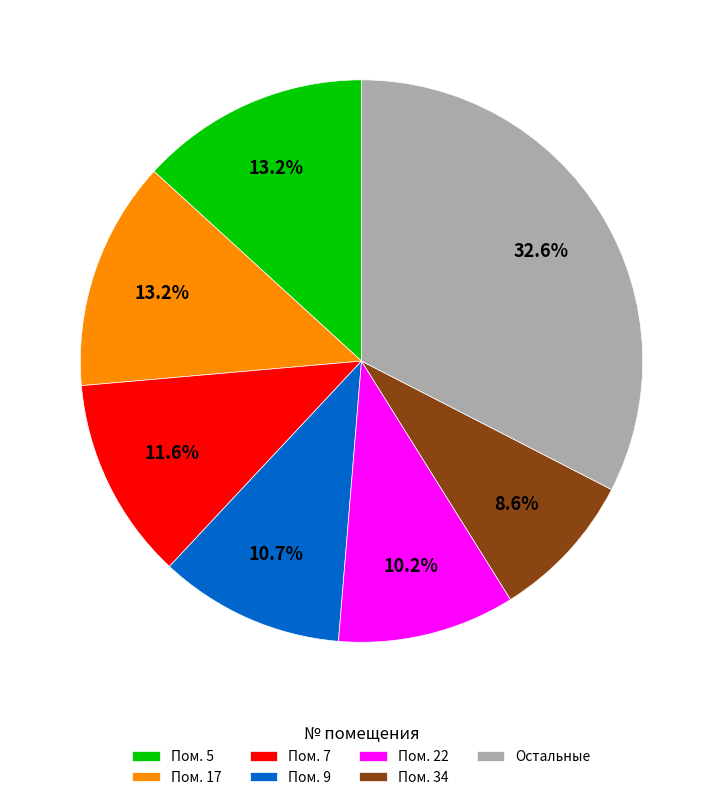

What percentage do Пом. 7 and Остальные together represent?

44.2%